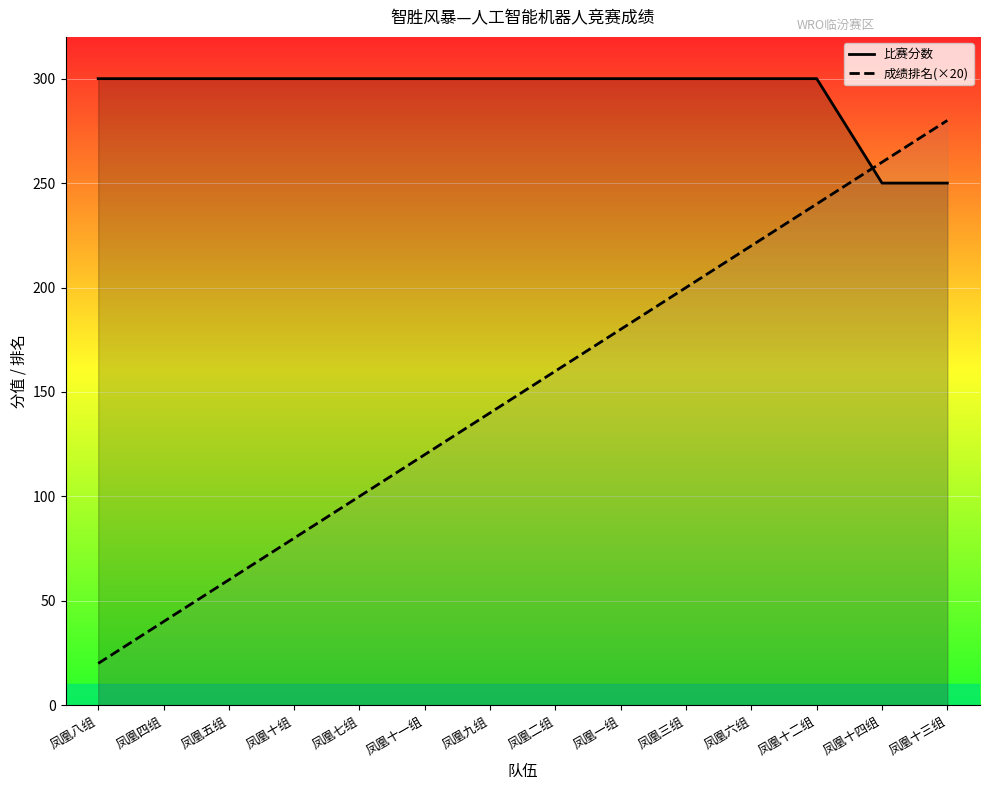

Which series ends up on top after the final intersection of 成绩排名(×20) and 比赛分数?

成绩排名(×20)